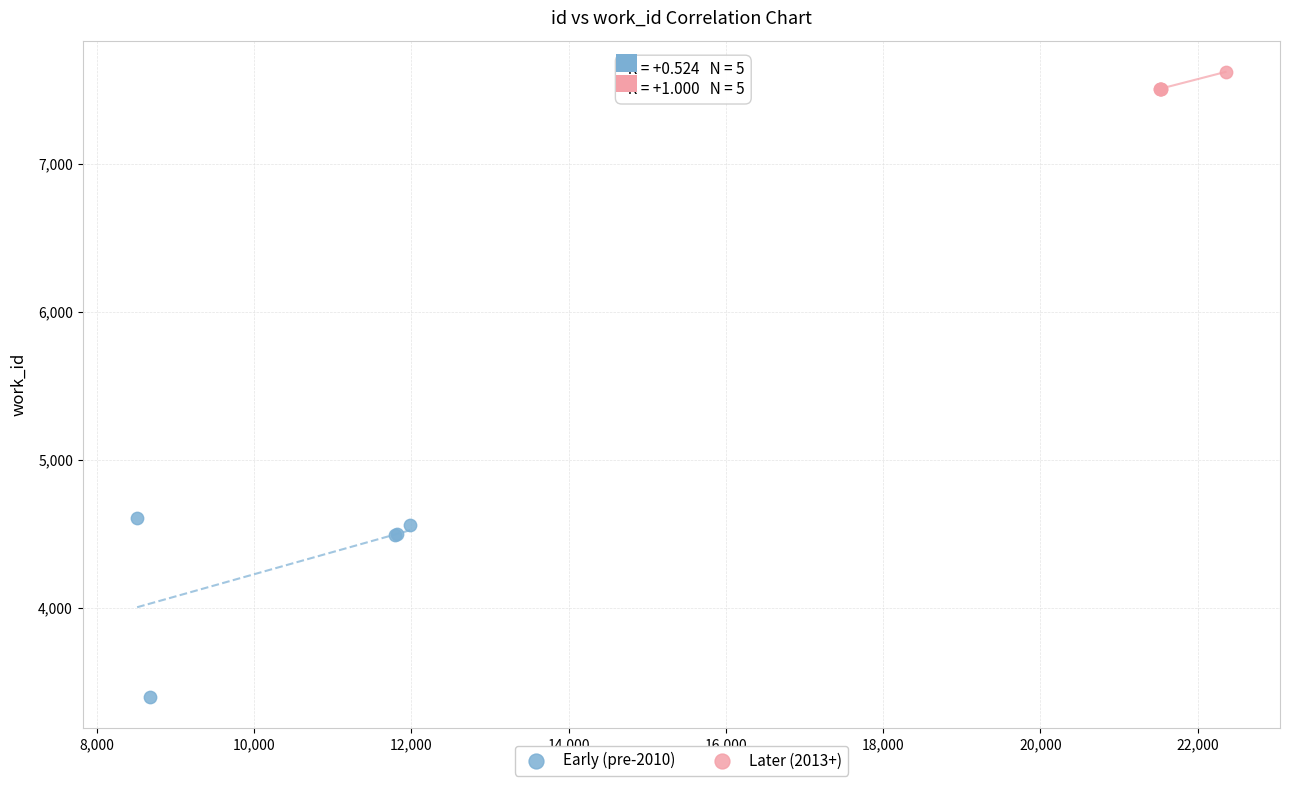

What are all the series names shown in the legend?

Early (pre-2010), Later (2013+)